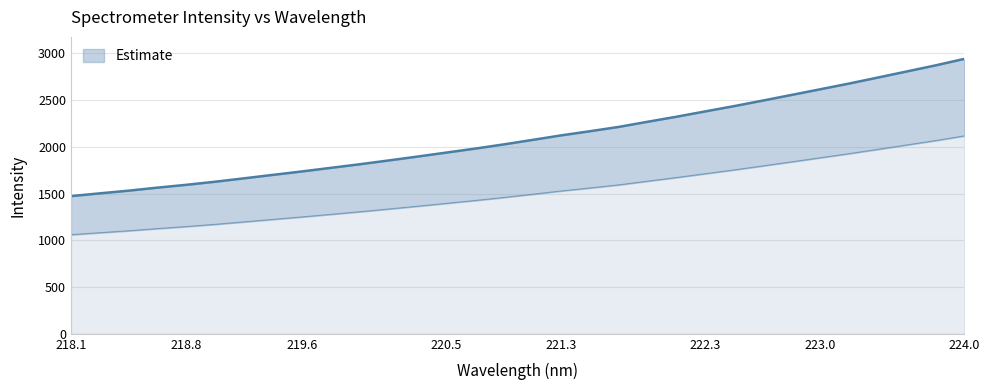

List the labels in order of value, smallest first.

218.0596, 218.2508, 218.442, 218.6332, 218.8244, 219.0156, 219.2067, 219.3979, 219.589, 219.7801, 219.9712, 220.1623, 220.3533, 220.5444, 220.7354, 220.9264, 221.1174, 221.3083, 221.4993, 221.6902, 221.8812, 222.0721, 222.263, 222.4538, 222.6447, 222.8355, 223.0264, 223.2172, 223.408, 223.5987, 223.7895, 223.9802